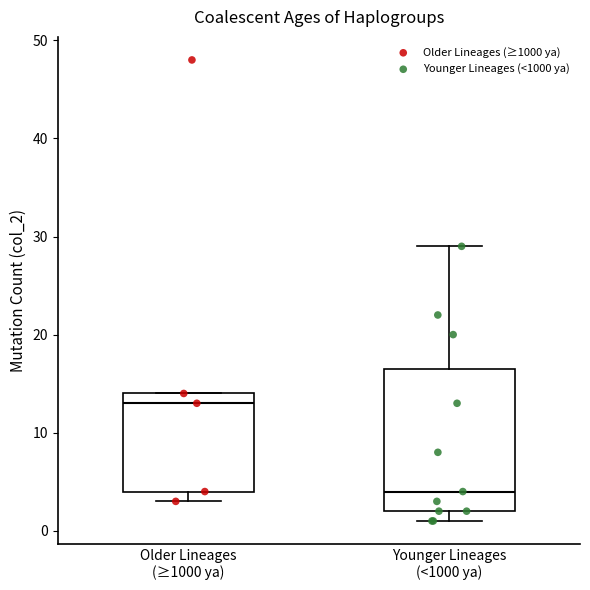

Reading left to right, read every box against the y-axis: the position of its median line, the range the box covers, and the ends of its whiskers. The values are not printed on the chart, so give them approximately, as read against the axis.

Older Lineages (≥1000 ya): median 13, box 4 to 14, whiskers 3 to 14
Younger Lineages (<1000 ya): median 4, box 2 to 17, whiskers 1 to 29